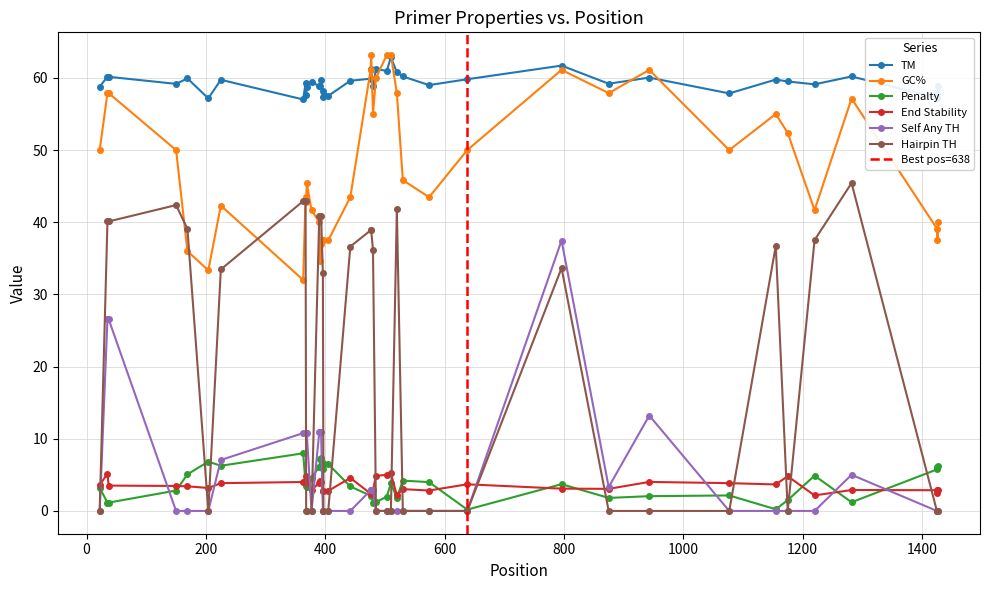

True or false: GC% and Self Any TH cross at least once.

False